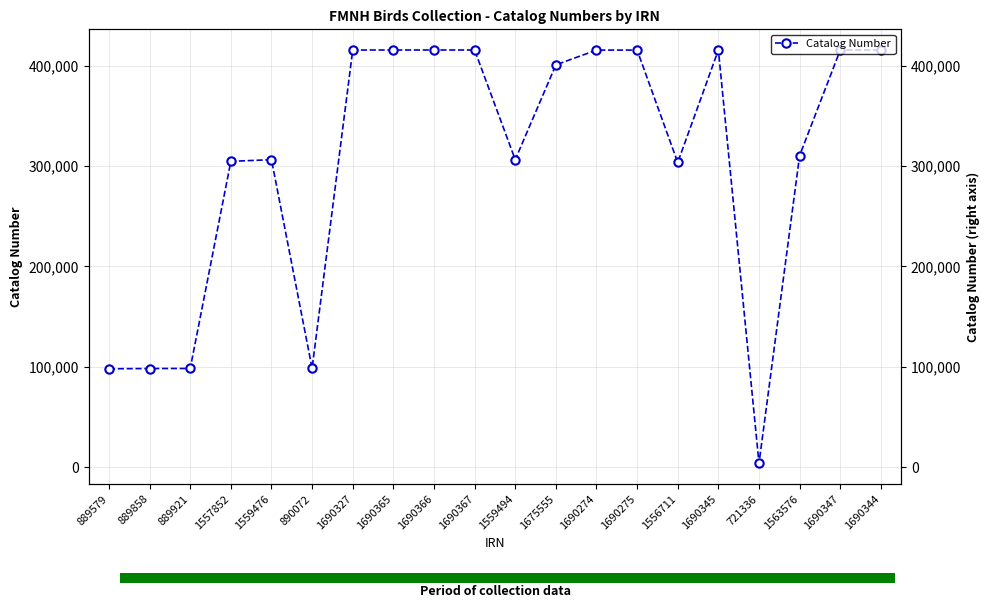

Where does the data first go above 400709?

1690327